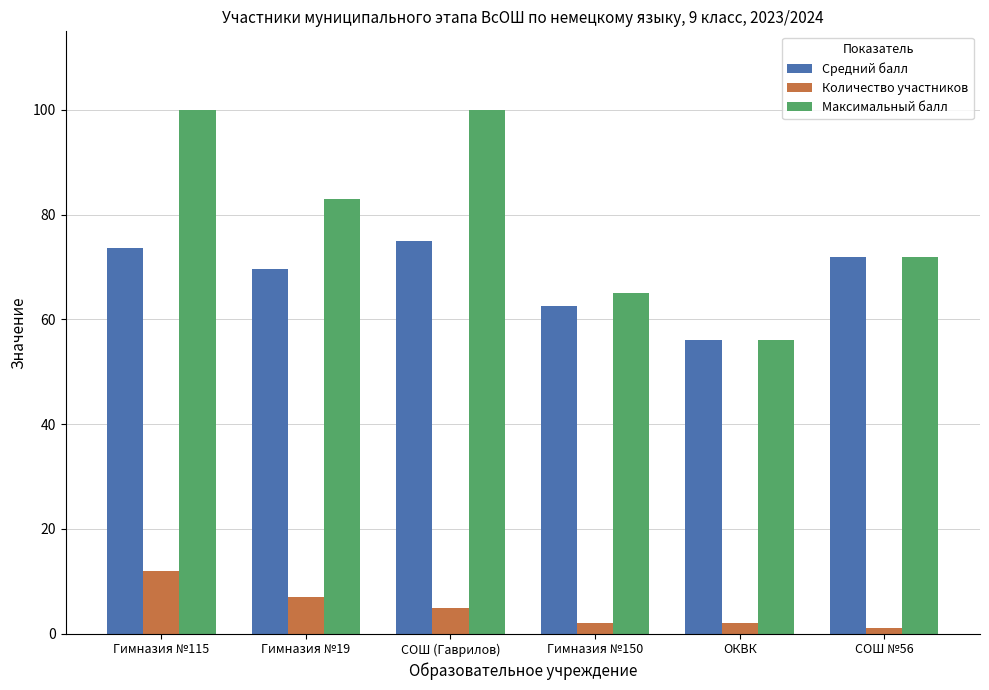

Reading left to right, extract all data points from this chart.

Средний балл: Гимназия №115=73.7	Гимназия №19=69.7	СОШ (Гаврилов)=75.0	Гимназия №150=62.5	ОКВК=56.0	СОШ №56=72.0
Количество участников: Гимназия №115=12.0	Гимназия №19=7.0	СОШ (Гаврилов)=5.0	Гимназия №150=2.0	ОКВК=2.0	СОШ №56=1.0
Максимальный балл: Гимназия №115=100.0	Гимназия №19=83.0	СОШ (Гаврилов)=100.0	Гимназия №150=65.0	ОКВК=56.0	СОШ №56=72.0